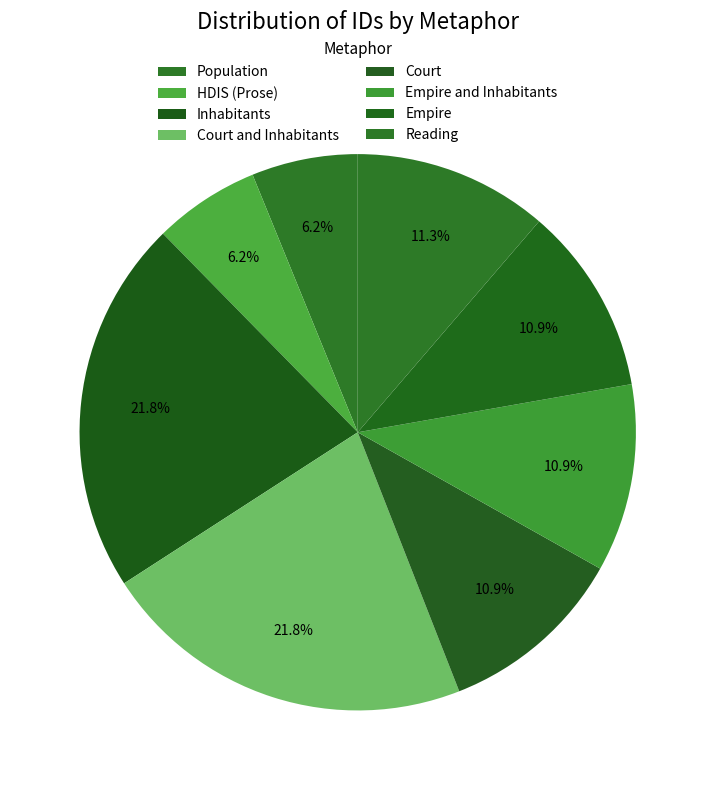

Is the sum of Inhabitants and HDIS (Prose) greater than half?

No